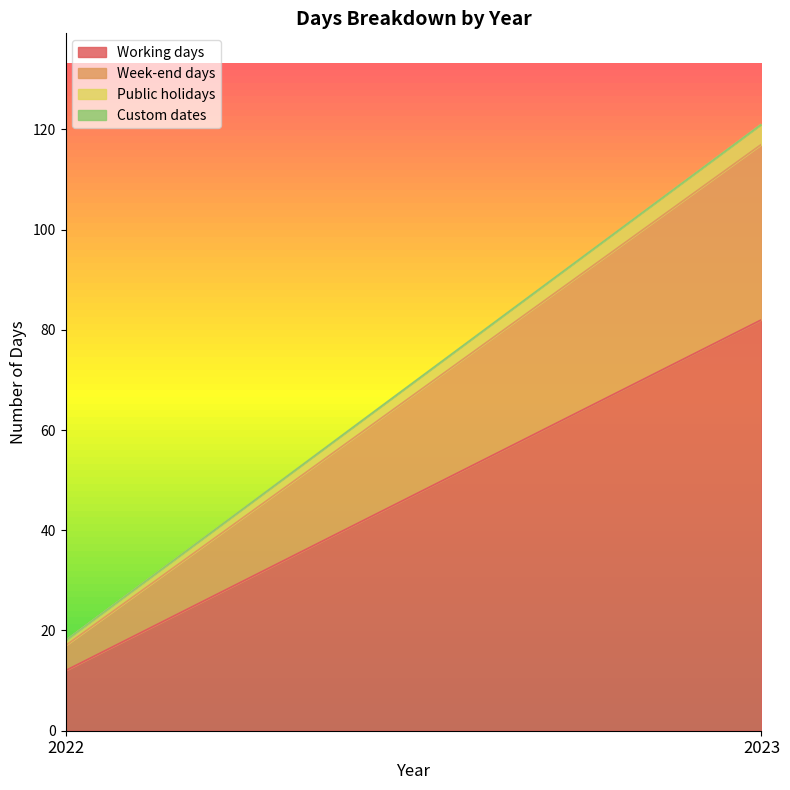

What is the sum of all Working days values?

94